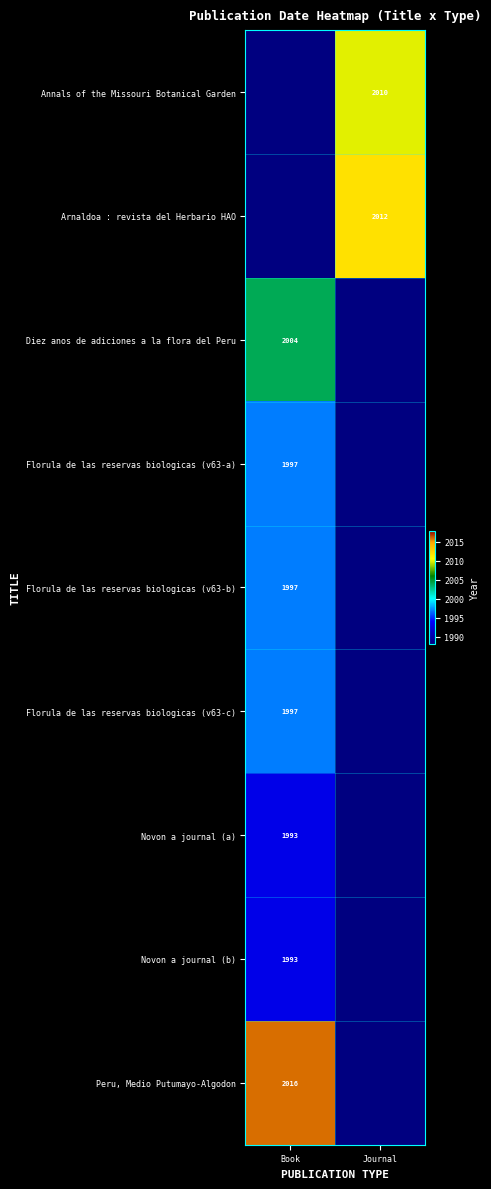

The value of Annals of the Missouri Botanical Garden at Journal is 3107. True or false?

False